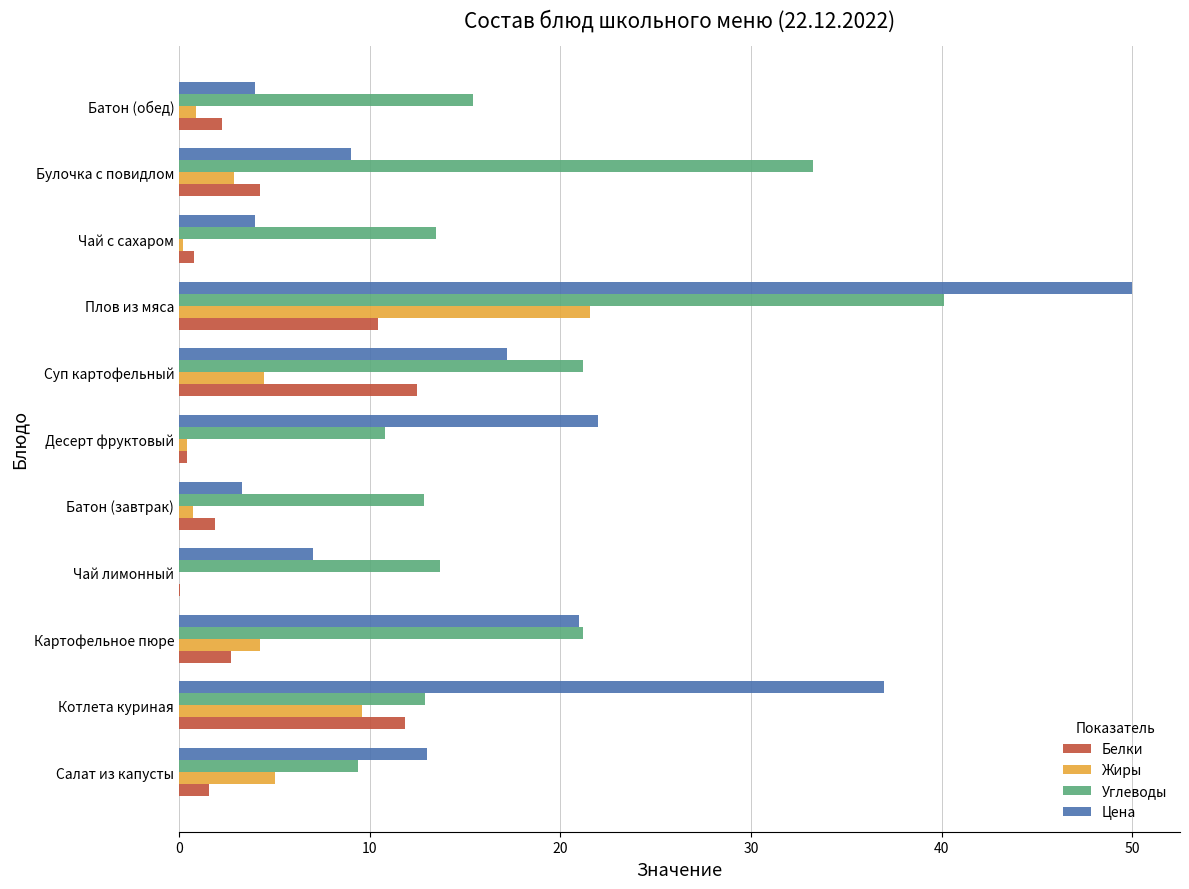

What is the greatest value displayed?

50.0